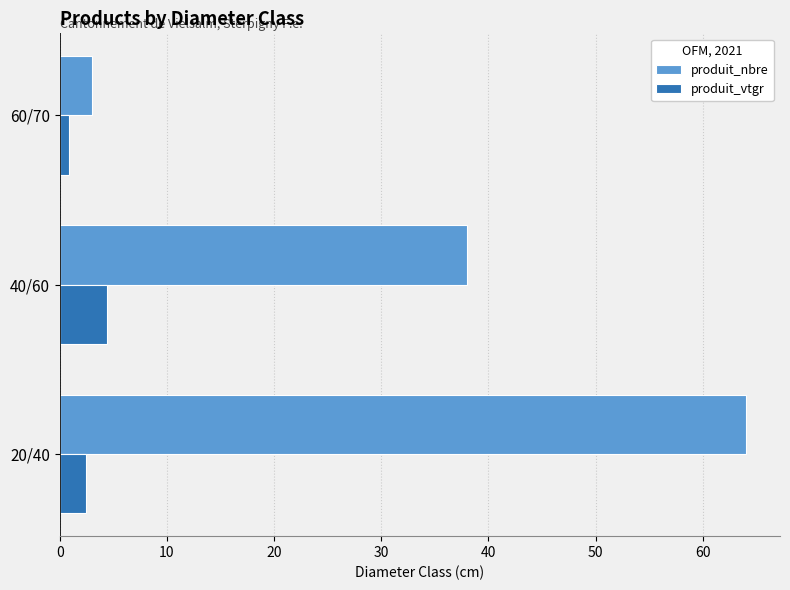

At which label is produit_nbre closest to 33?

40/60